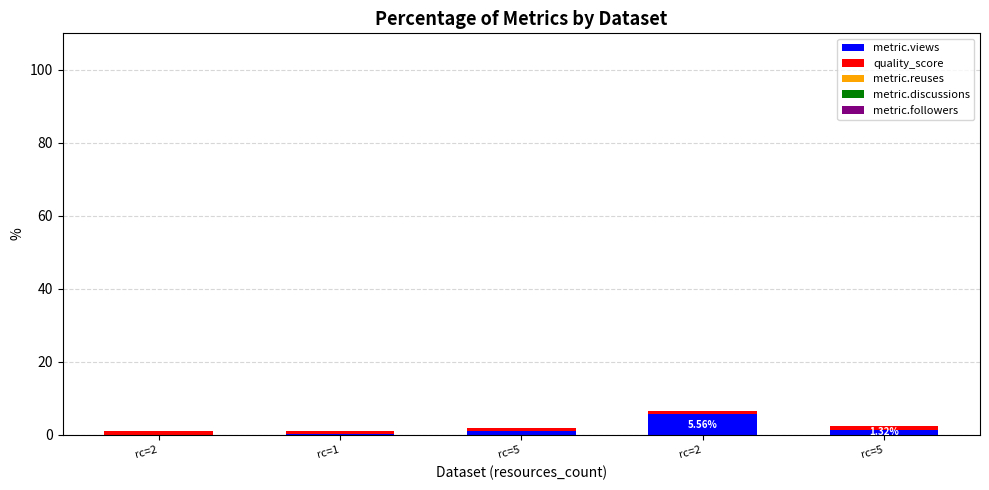

Which series has the largest total across all categories?

metric.views